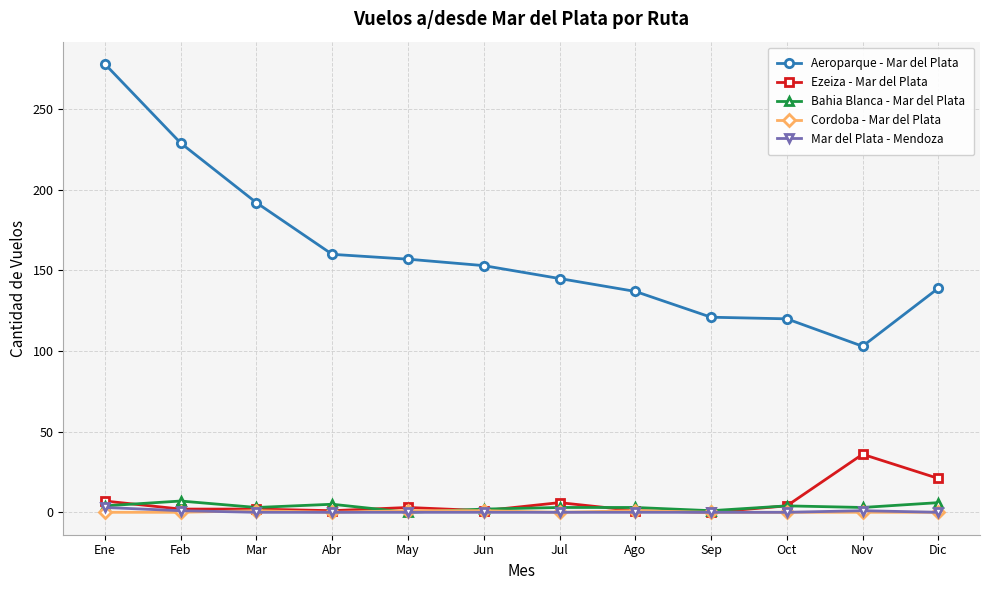

Which category has the lowest value in the Aeroparque - Mar del Plata series?

Nov